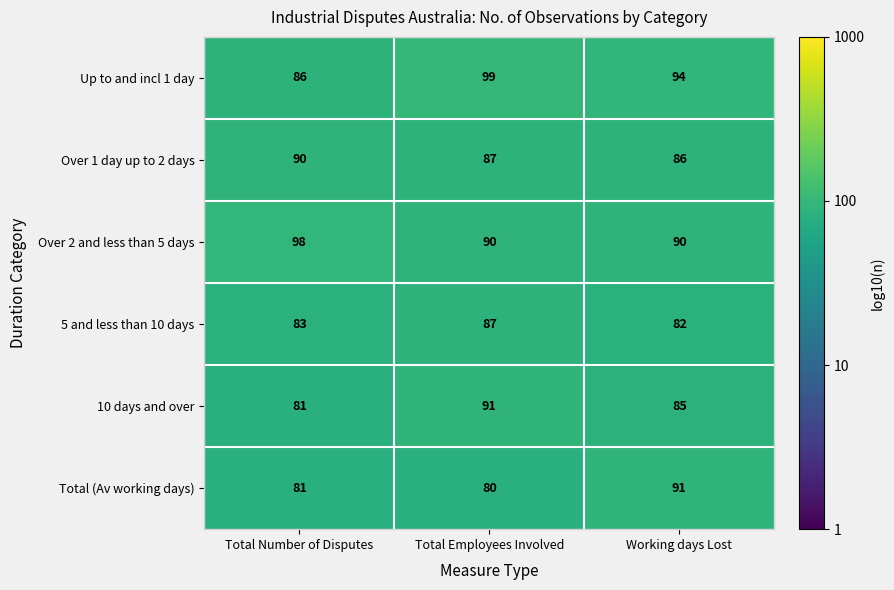

True or false: Over 2 and less than 5 days has a value of 46 at Working days Lost.

False